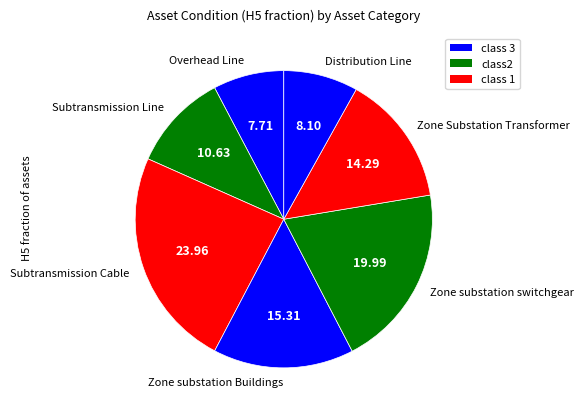

Combined, do Zone substation switchgear and Subtransmission Cable account for over 50%?

No